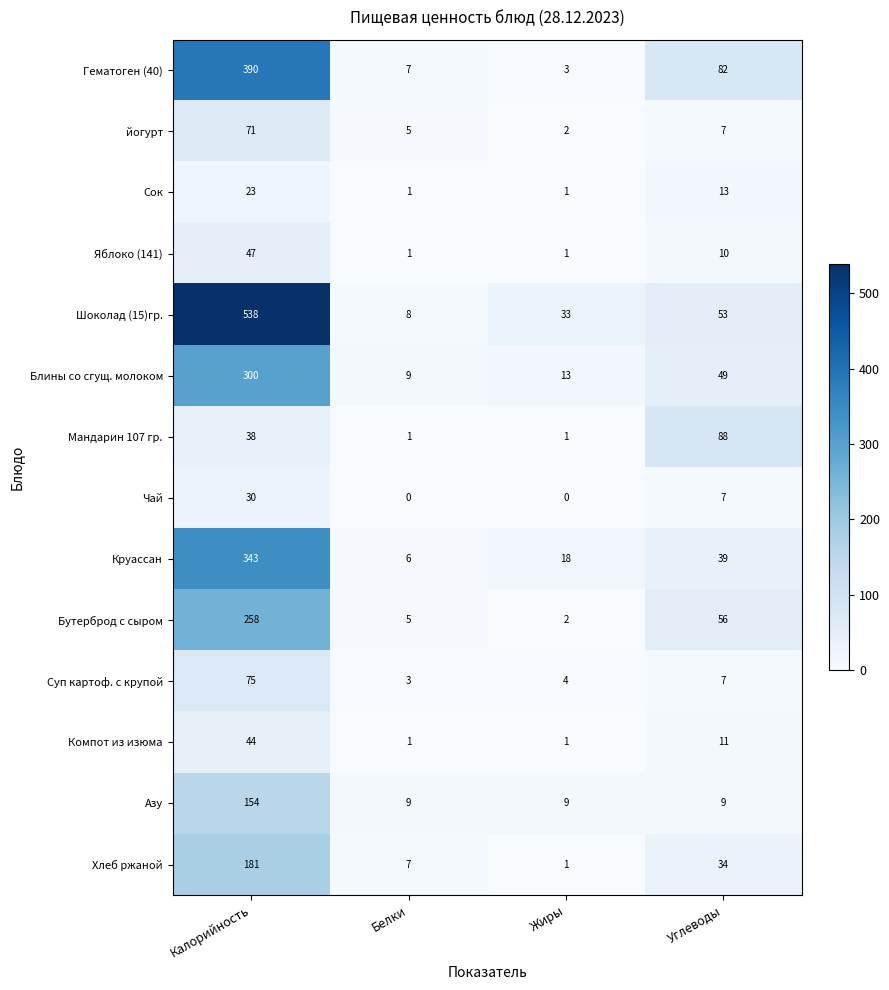

Which category has the lowest value in the Суп картоф. с крупой series?

Белки